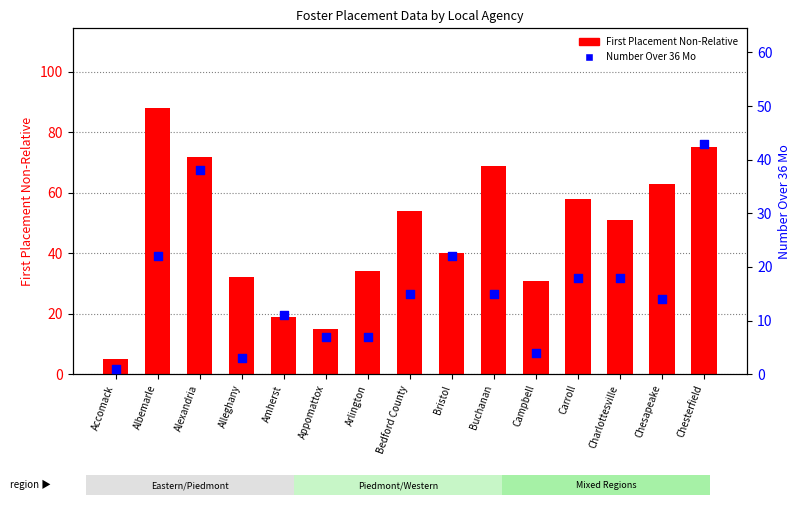

Which series has the largest Y range (max minus min)?

First Placement Non-Relative